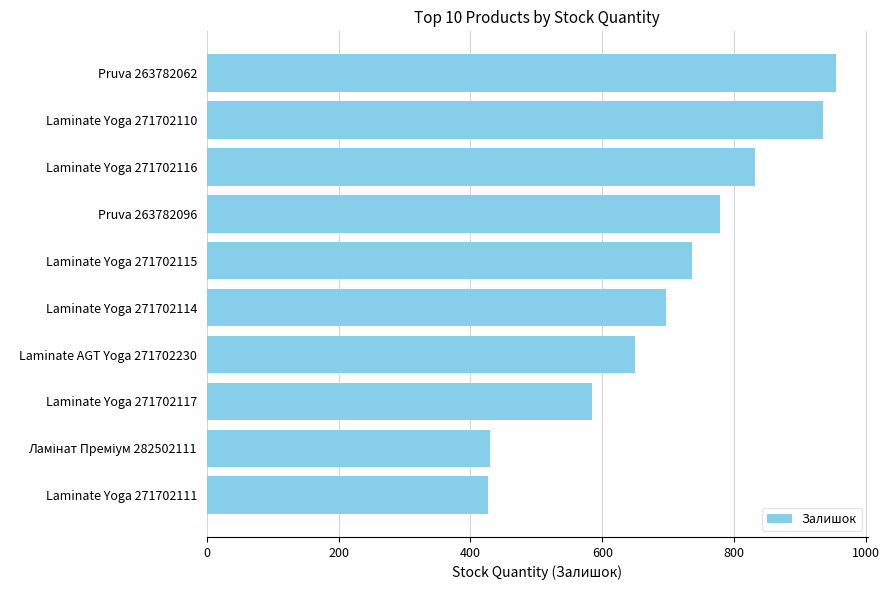

What is the difference between the maximum and minimum values?

529